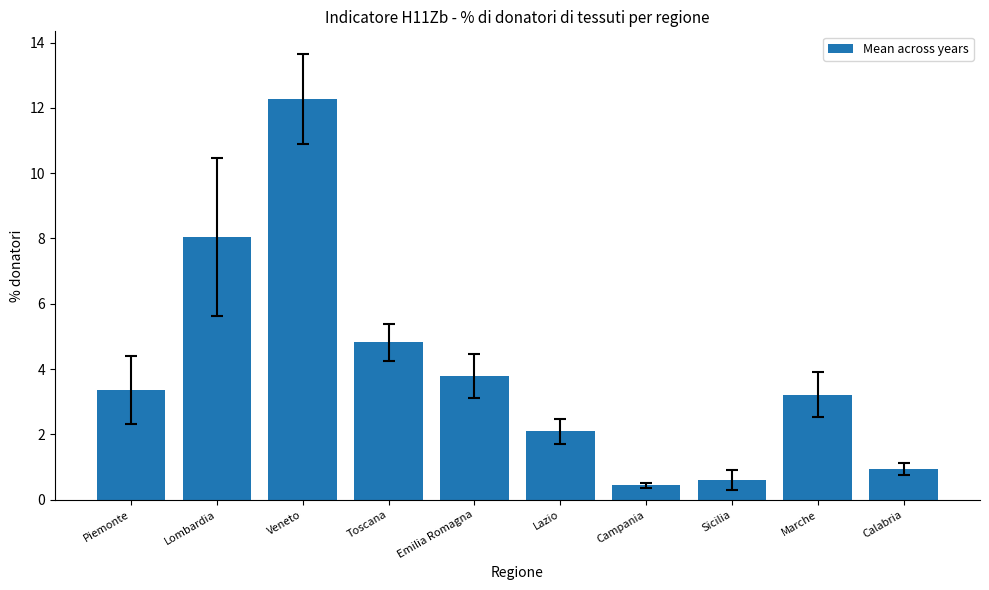

At which label is the value closest to 6?

Toscana